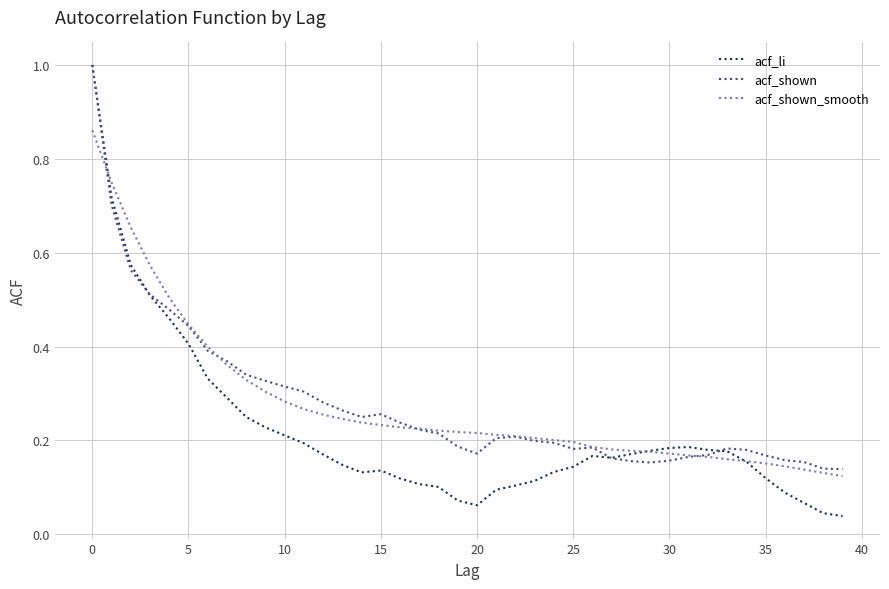

Does the chart have visible grid lines?

Yes